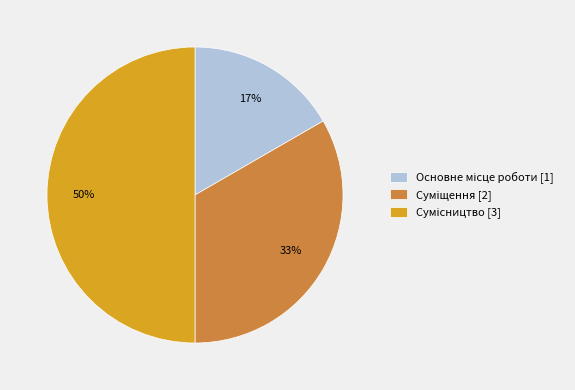

To the nearest percent, what is the average slice percentage?

33%